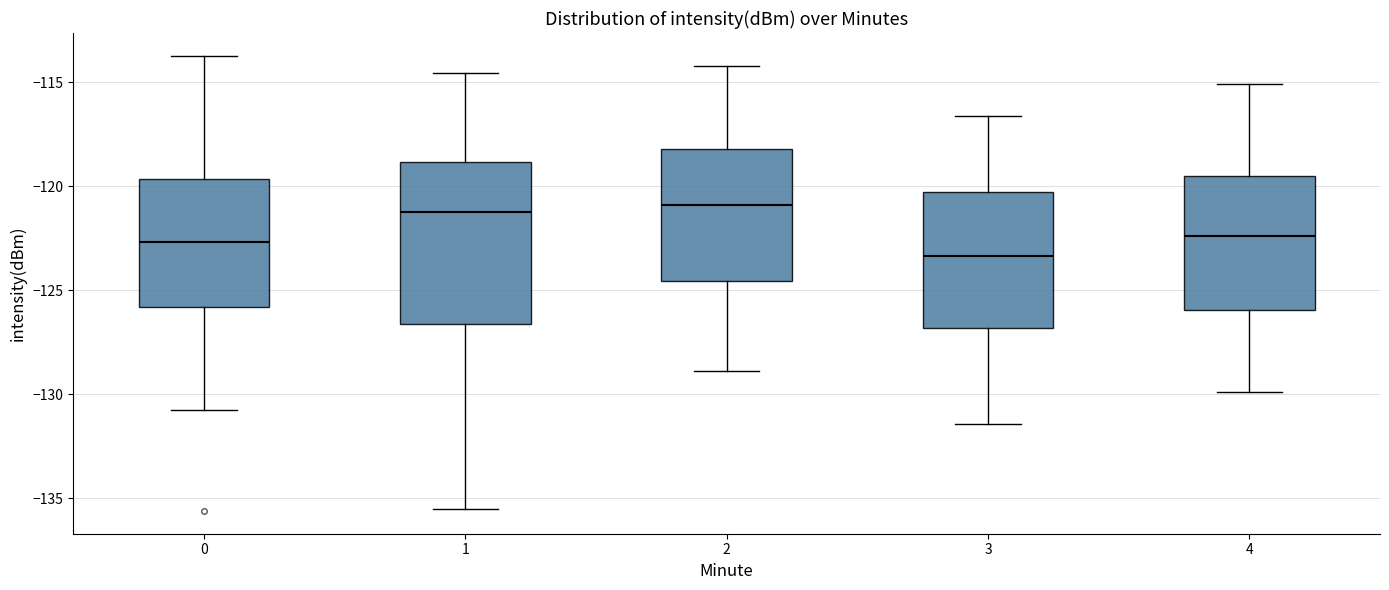

Reading left to right, read every box against the y-axis: the position of its median line, the range the box covers, and the ends of its whiskers. The values are not printed on the chart, so give them approximately, as read against the axis.

0: median -122.5, box -126.0 to -119.5, whiskers -131.0 to -113.5
1: median -121.0, box -126.5 to -119.0, whiskers -135.5 to -114.5
2: median -121.0, box -124.5 to -118.0, whiskers -129.0 to -114.0
3: median -123.5, box -127.0 to -120.5, whiskers -131.5 to -116.5
4: median -122.5, box -126.0 to -119.5, whiskers -130.0 to -115.0